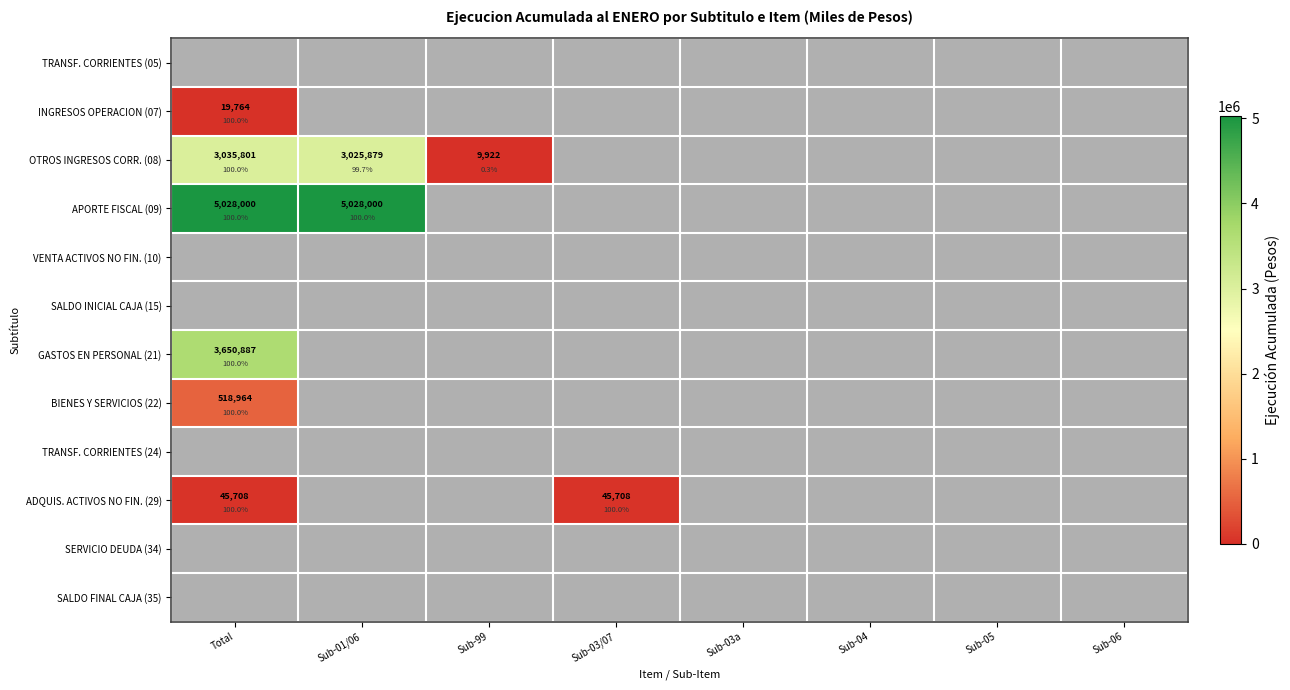

At Sub-99, list the series in order from largest to smallest.

OTROS INGRESOS CORR. (08), TRANSF. CORRIENTES (05), INGRESOS OPERACION (07), APORTE FISCAL (09), VENTA ACTIVOS NO FIN. (10), SALDO INICIAL CAJA (15), GASTOS EN PERSONAL (21), BIENES Y SERVICIOS (22), TRANSF. CORRIENTES (24), ADQUIS. ACTIVOS NO FIN. (29), SERVICIO DEUDA (34), SALDO FINAL CAJA (35)